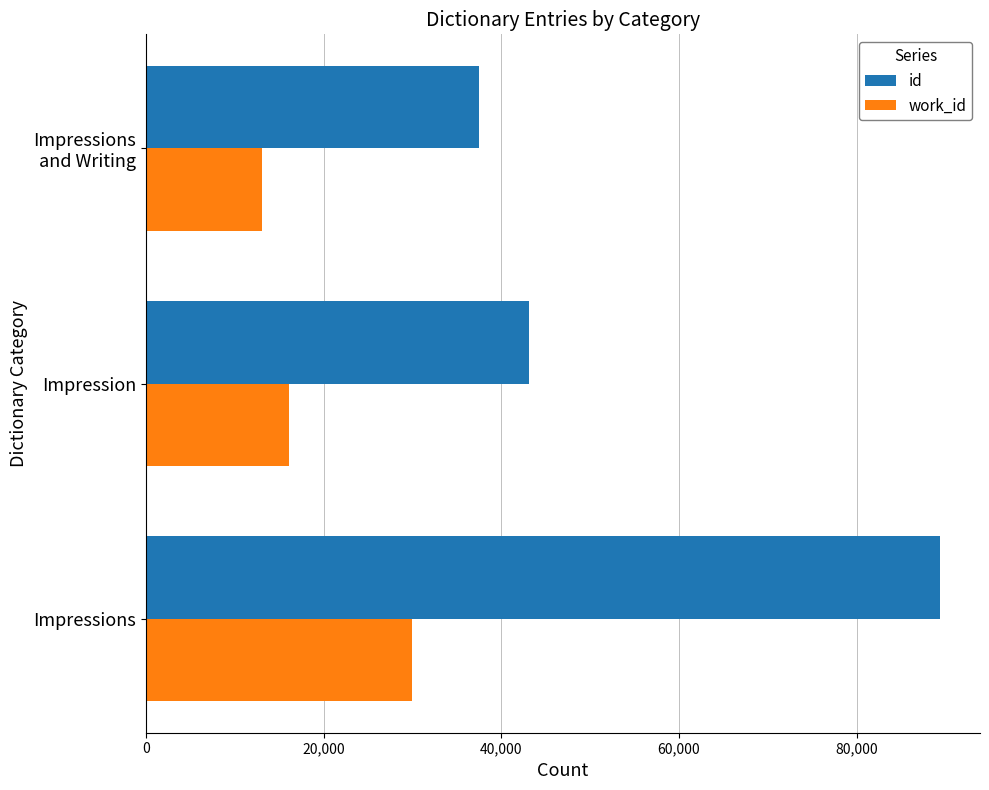

What is the spread (max minus min) of values at Impressions?

59514